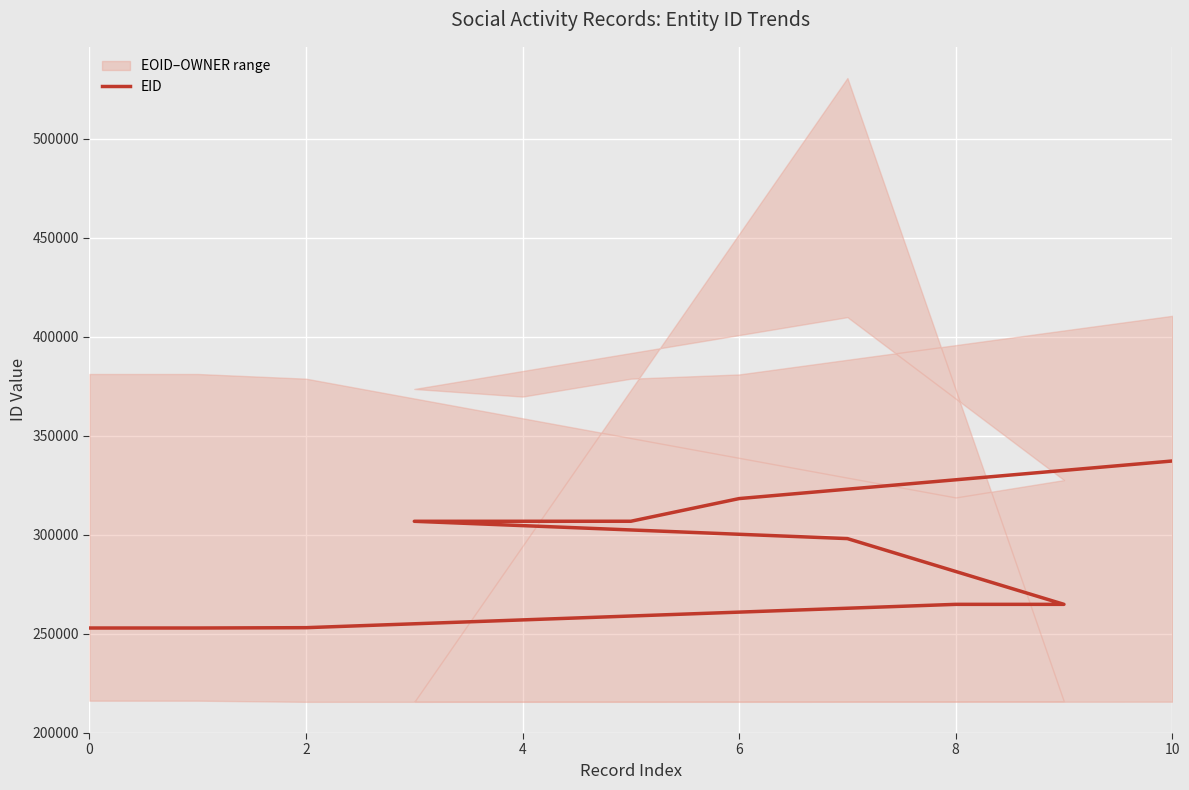

How many values exceed 298082?

5